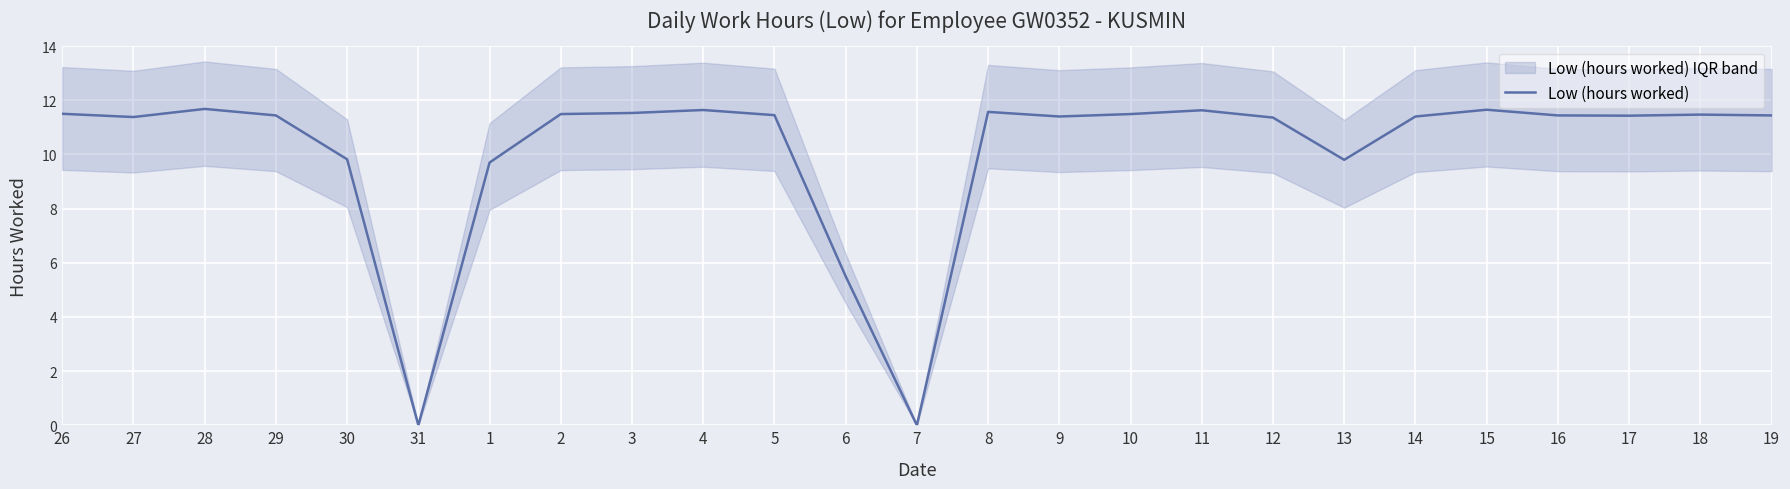

What is the change in value from 31 to 2?

+11.5